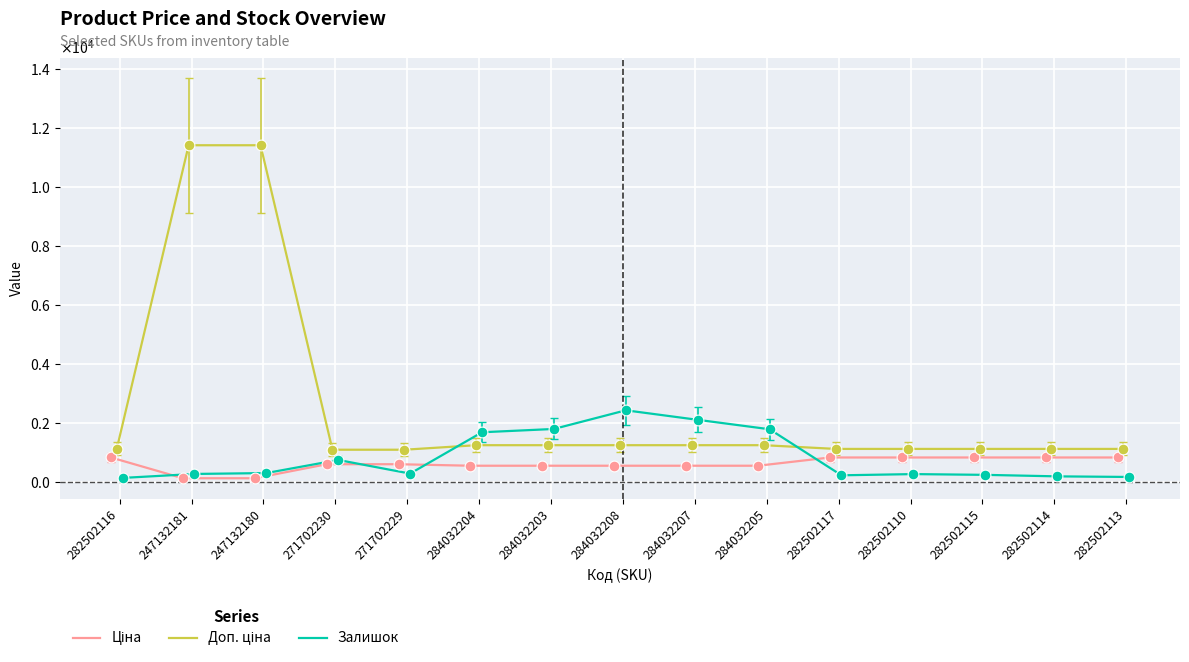

Which series has the largest Y range (max minus min)?

Доп. ціна